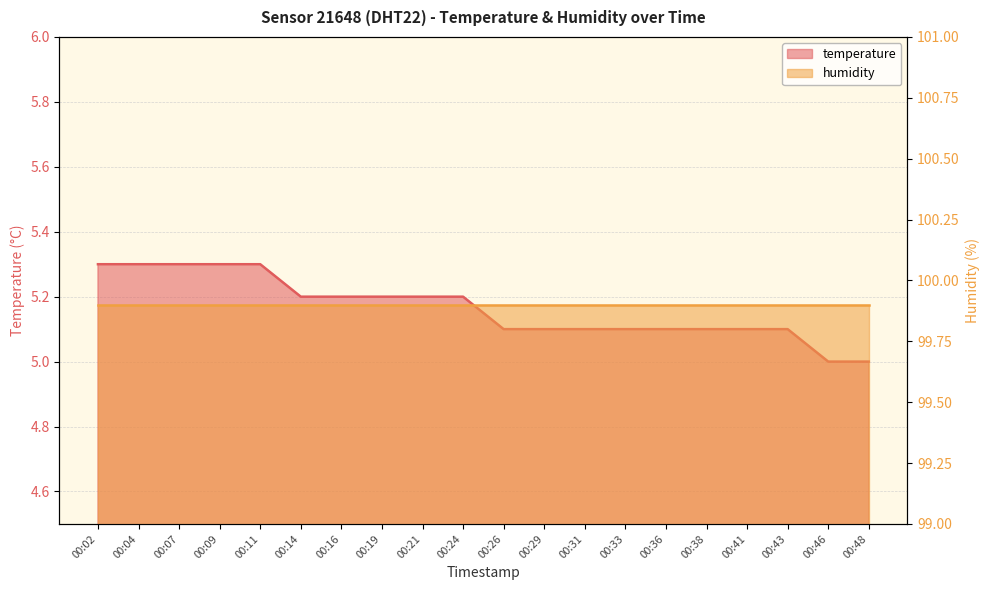

At which label is the value closest to 5?

00:46